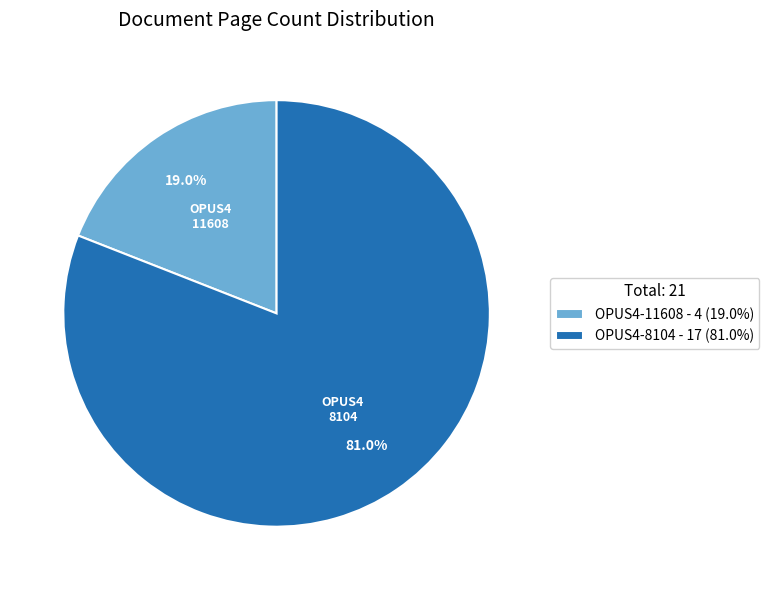

Does OPUS4-11608 represent more than half of the total?

No